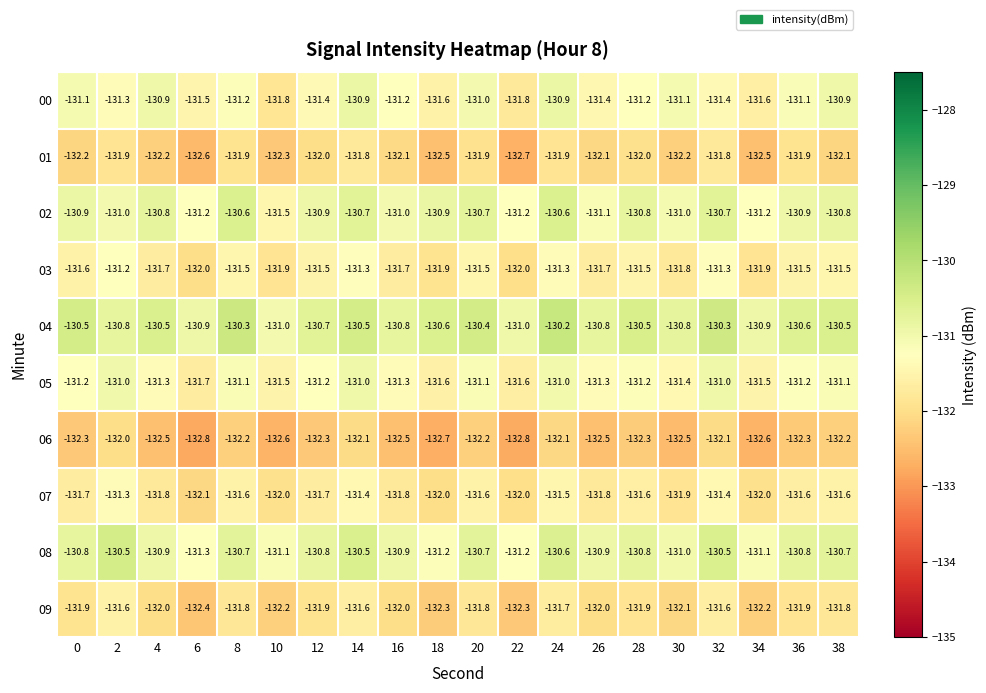

What is the maximum value for 02?

-130.6